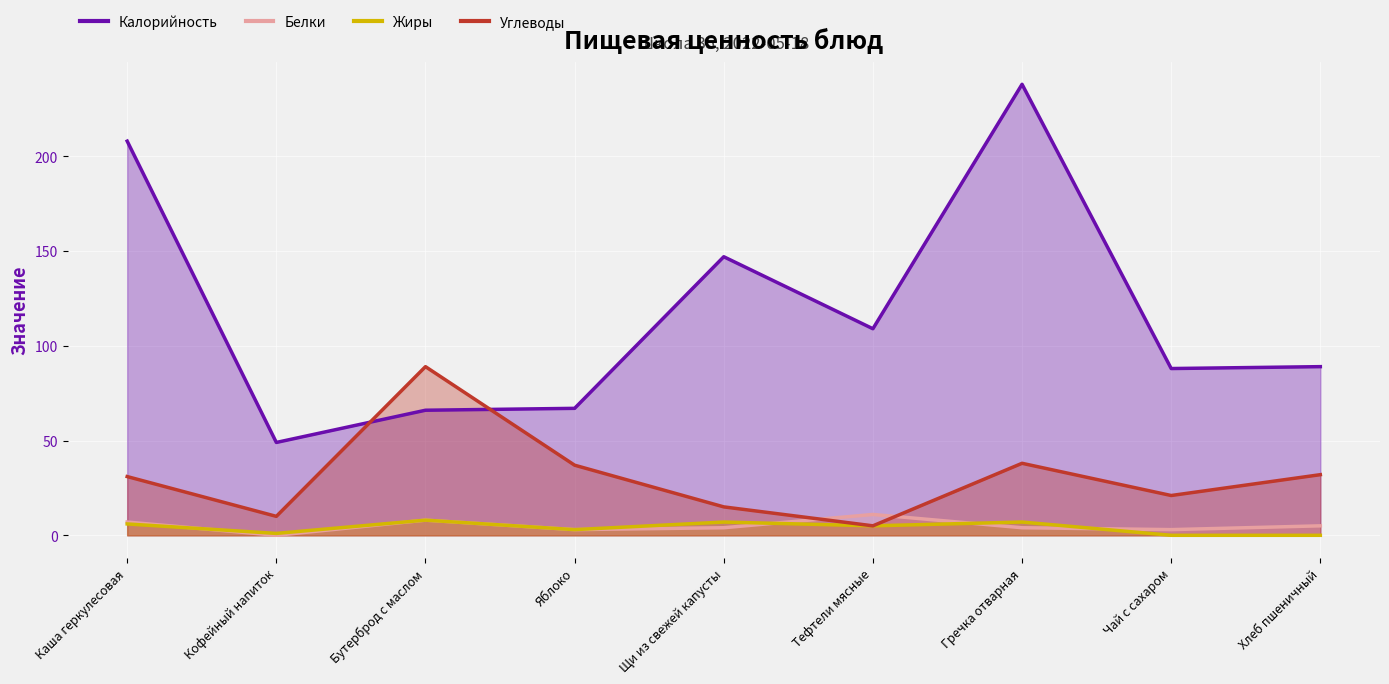

Which series has the widest spread of values?

Калорийность